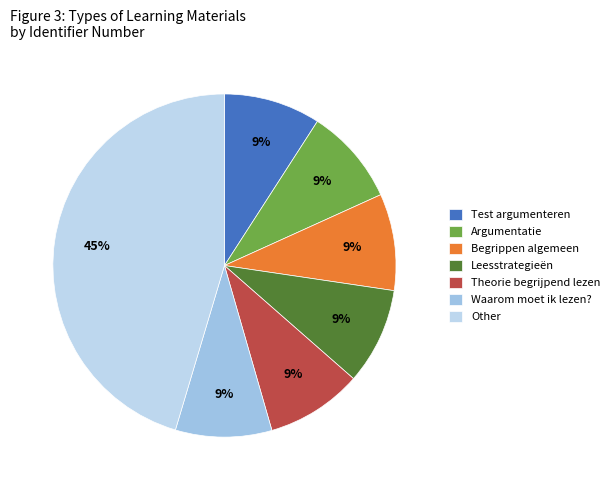

Count the number of slices in the pie.

7